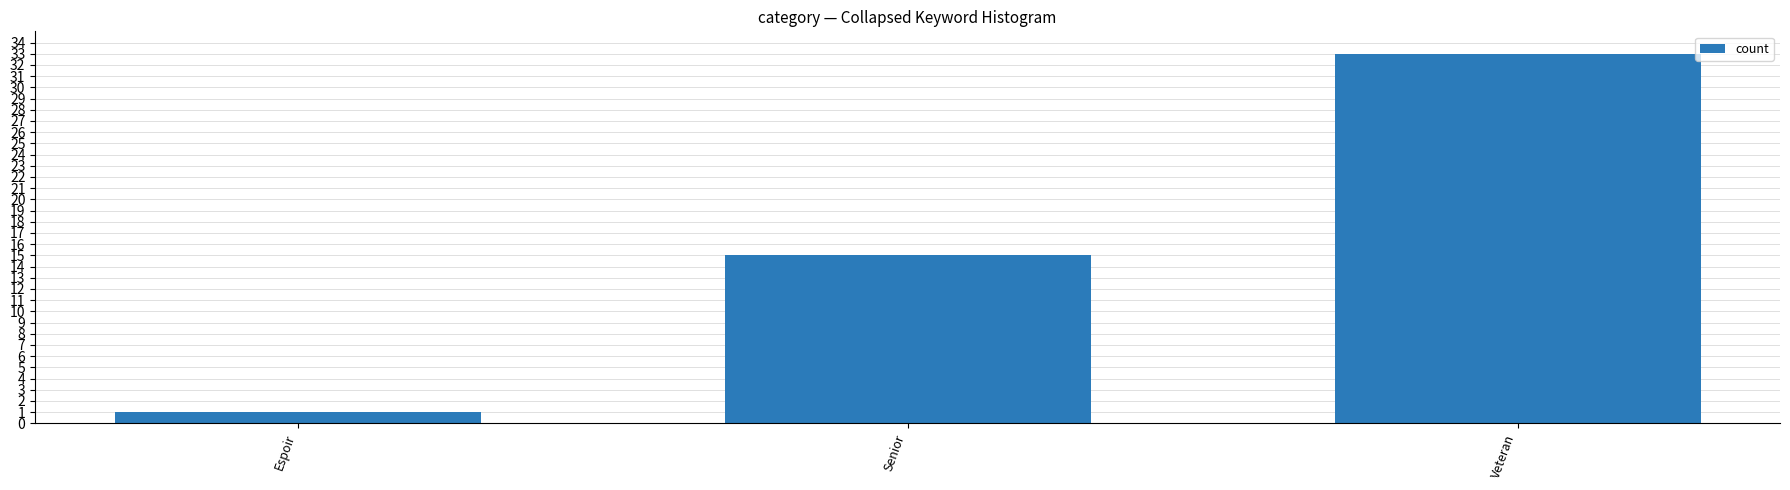

What is the label of the 2nd bar from the left?

Senior